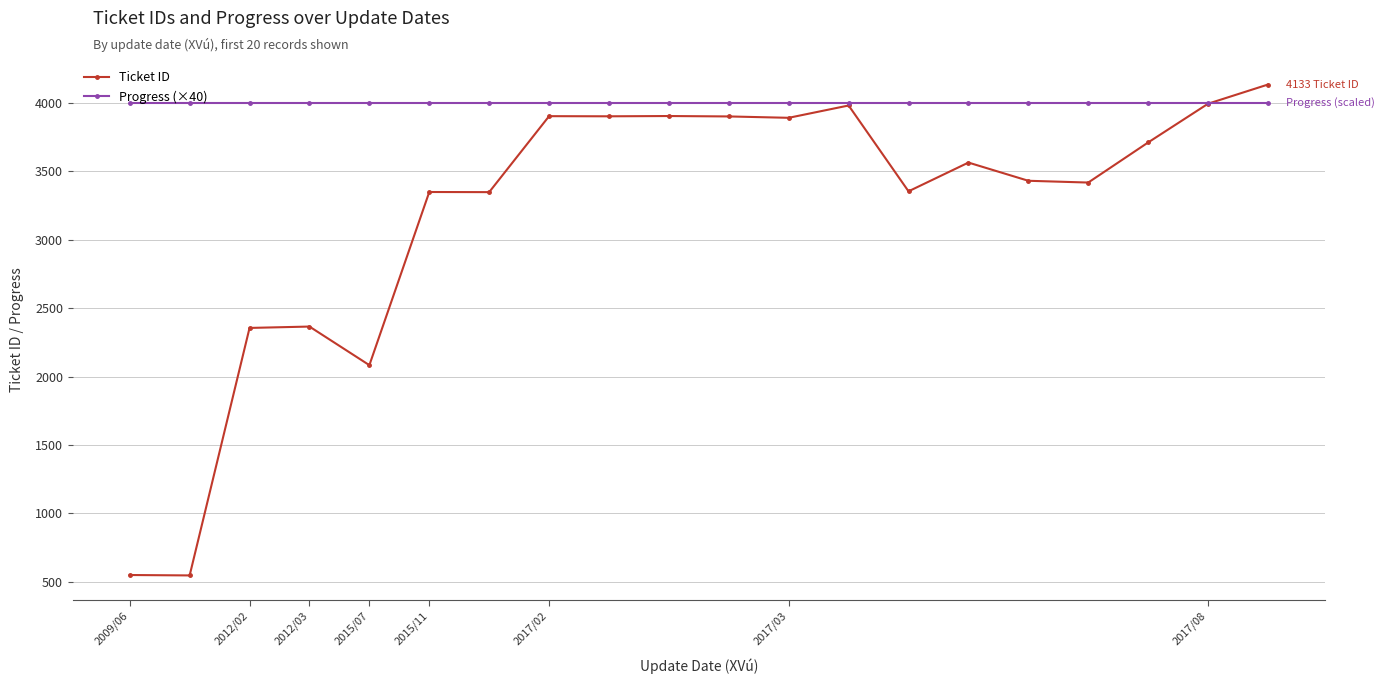

List the series in order of their overall mean, lowest first.

Ticket ID, Progress (×40)